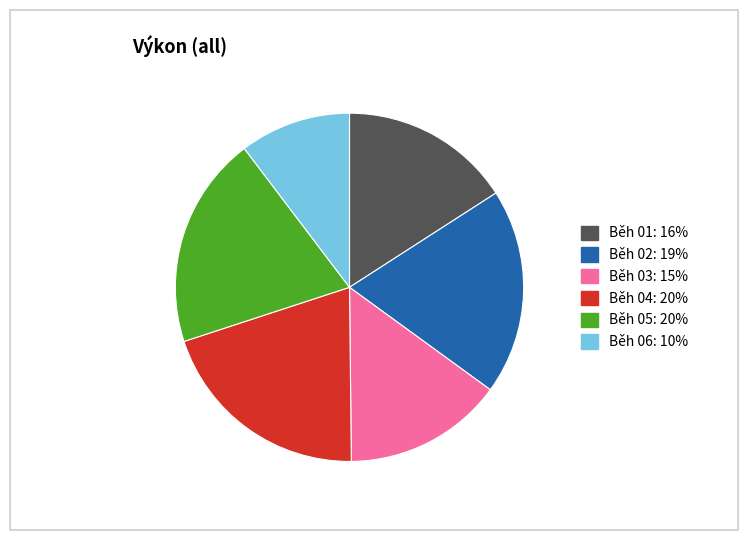

Does any single category account for the majority?

No